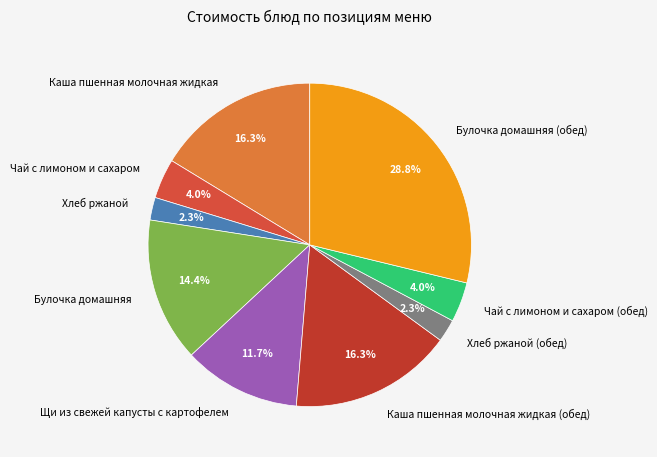

Which category has the biggest portion of the pie?

Булочка домашняя (обед)